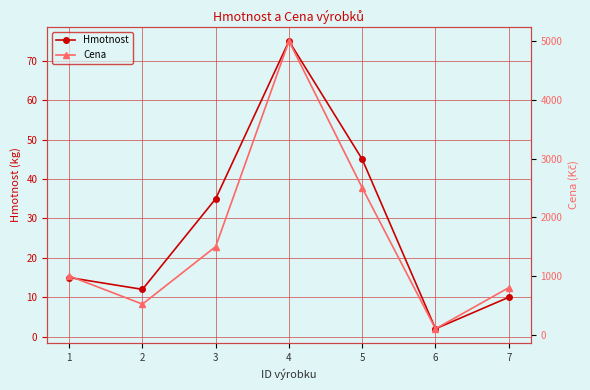

Reading right to left, transcribe all the data shown in this chart.

Hmotnost: 10	2	45	75	35	12	15
Cena: 800	100	2500	5000	1500	520	1000